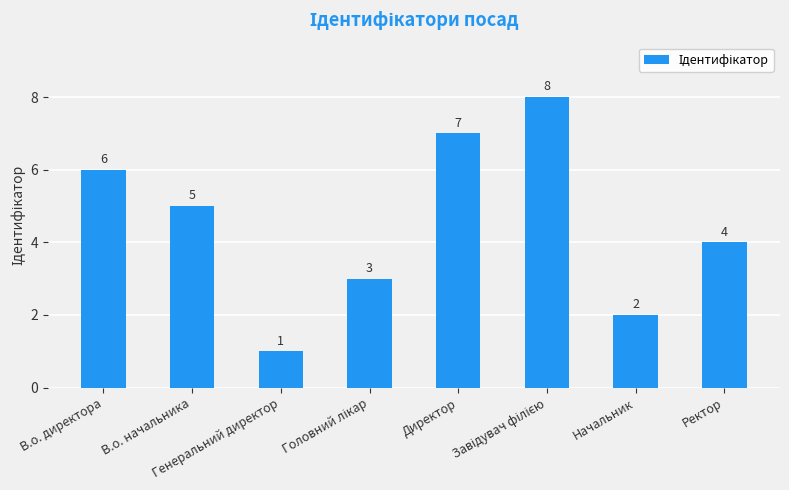

The value at Начальник is 2. True or false?

True